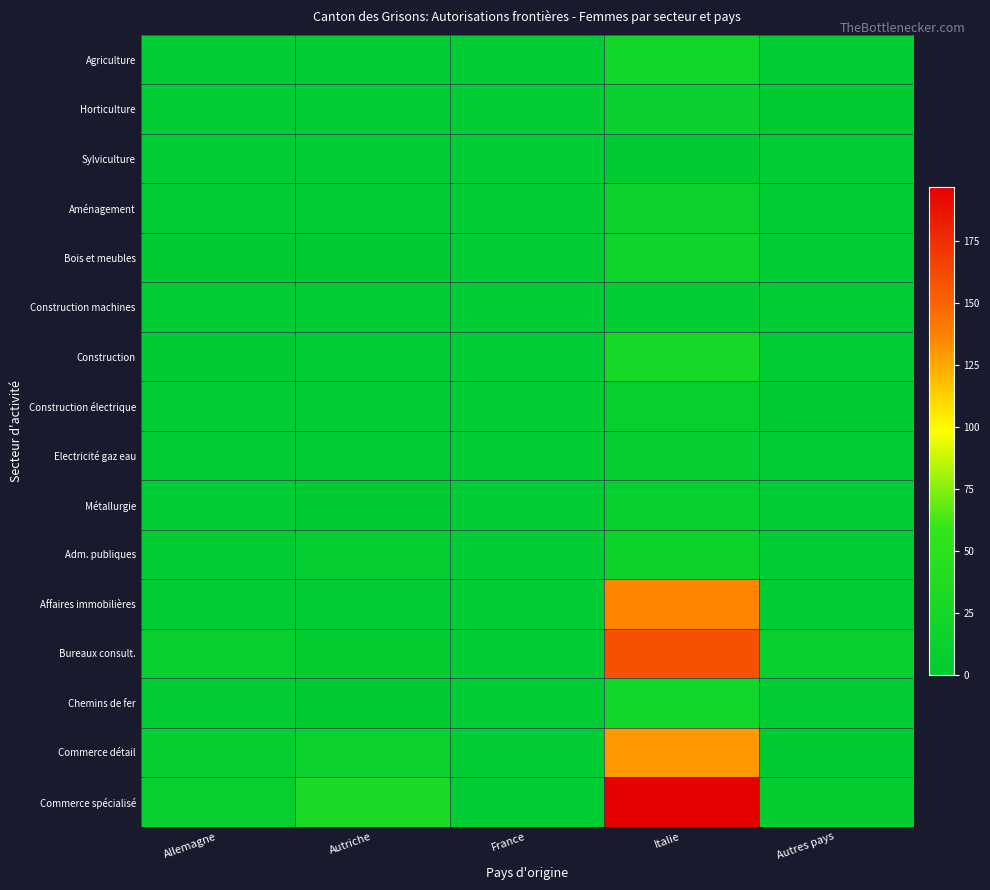

Which series has the largest total across all categories?

Commerce spécialisé